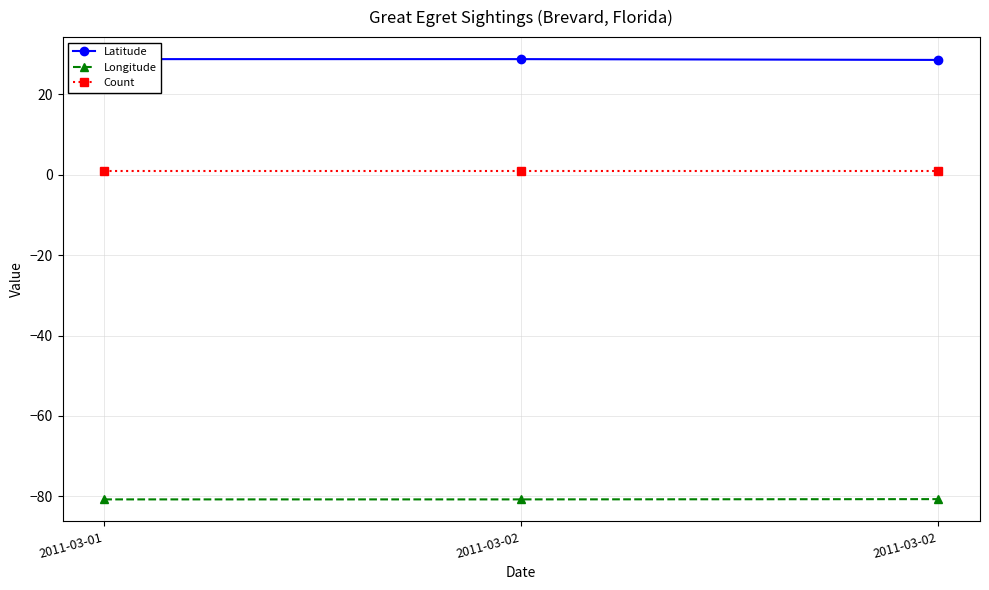

What is the sum of the Latitude values at 2011-03-02 and 2011-03-02?

57.4